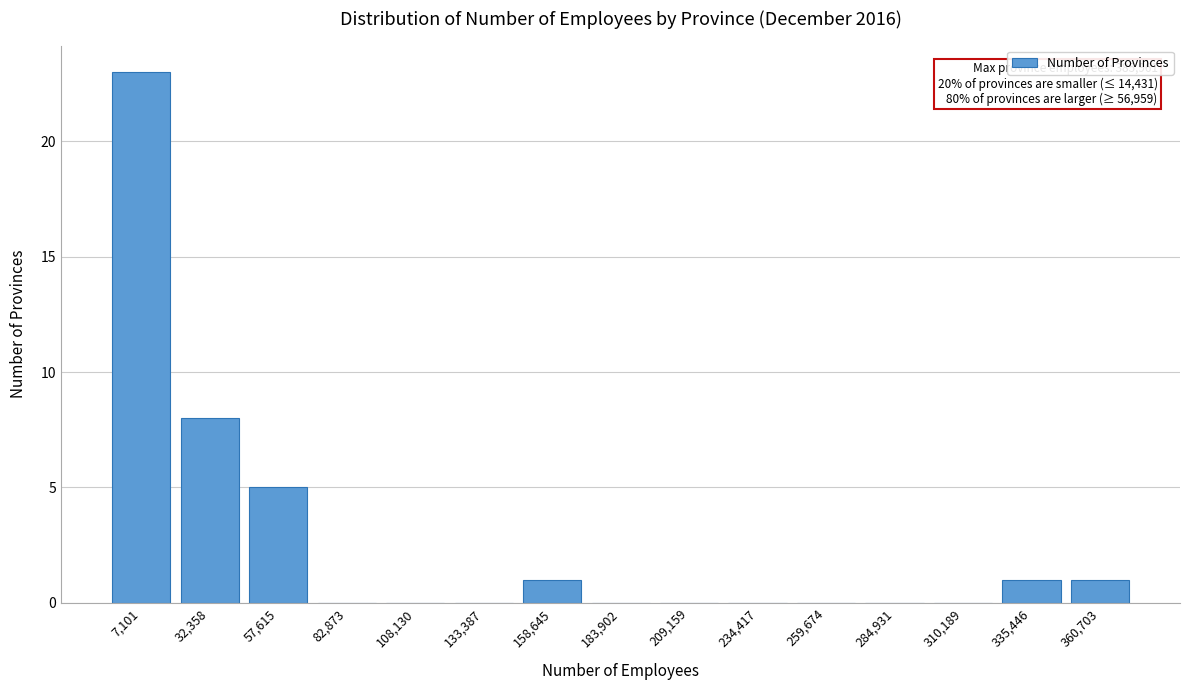

Reading left to right, what are all the values shown in this chart?

7,101=23	32,358=8	57,615=5	82,873=0	108,130=0	133,387=0	158,645=1	183,902=0	209,159=0	234,417=0	259,674=0	284,931=0	310,189=0	335,446=1	360,703=1